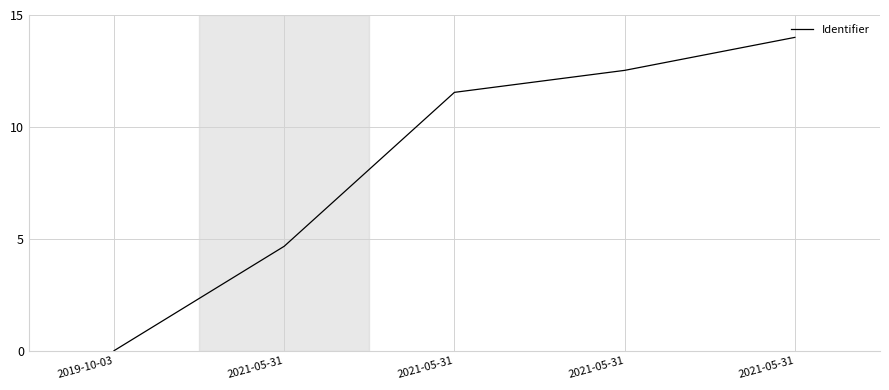

Approximately how many times larger is the value at 2021-05-31 compared to 2021-05-31?

2.7